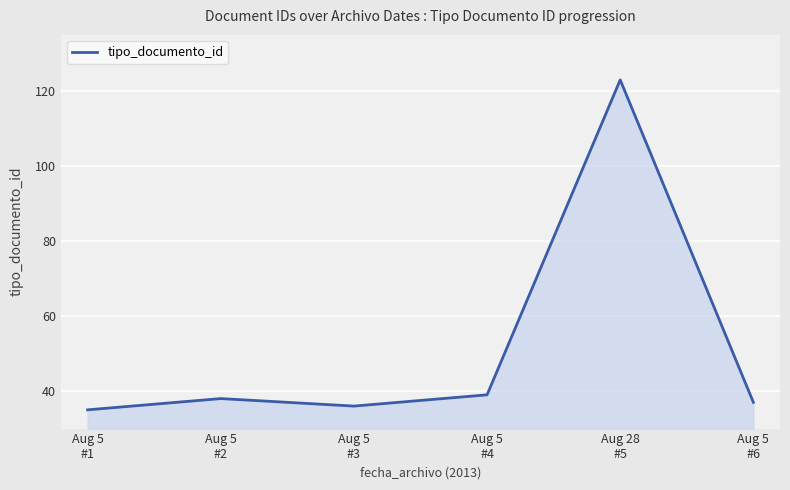

How many values are below 38?

3